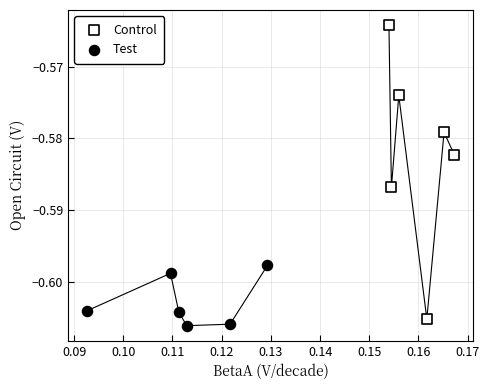

Which series has the widest spread of Y values?

Control